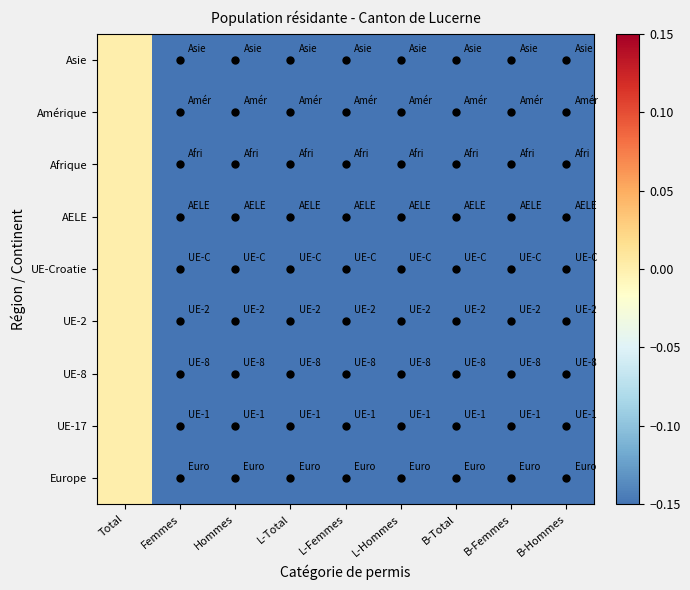

At which category is the sum across all series the highest?

Total